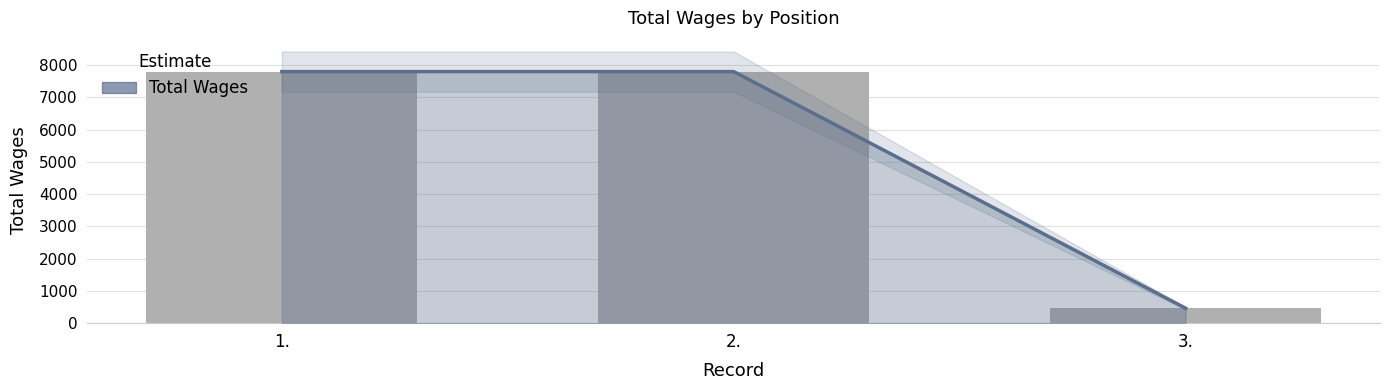

List the labels in order of value, smallest first.

3., 1., 2.